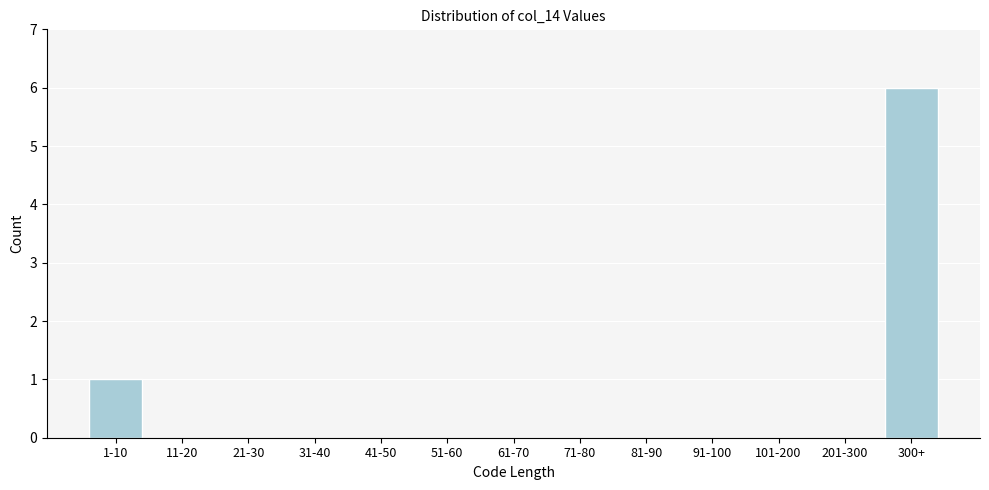

Reading right to left, extract all data points from this chart.

300+=6	201-300=0	101-200=0	91-100=0	81-90=0	71-80=0	61-70=0	51-60=0	41-50=0	31-40=0	21-30=0	11-20=0	1-10=1